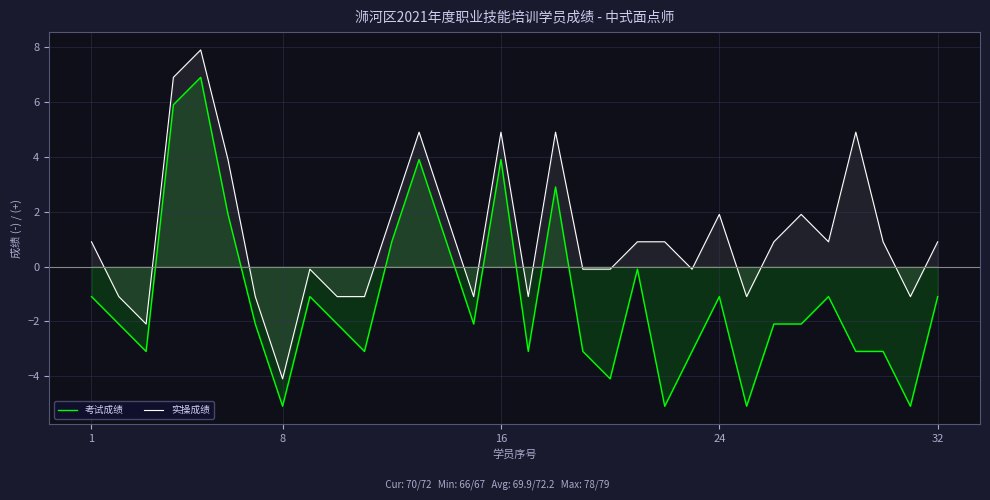

The 考试成绩 series shows -1.9 at 1. True or false?

False